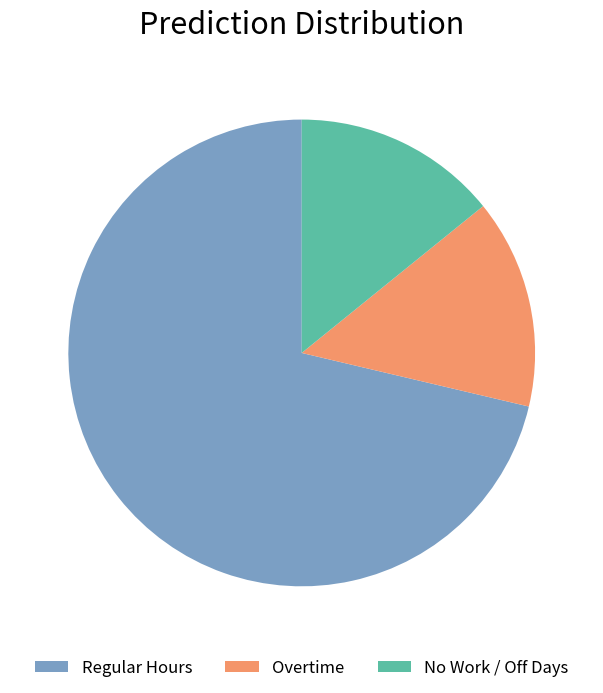

Is Regular Hours the majority of the pie?

Yes